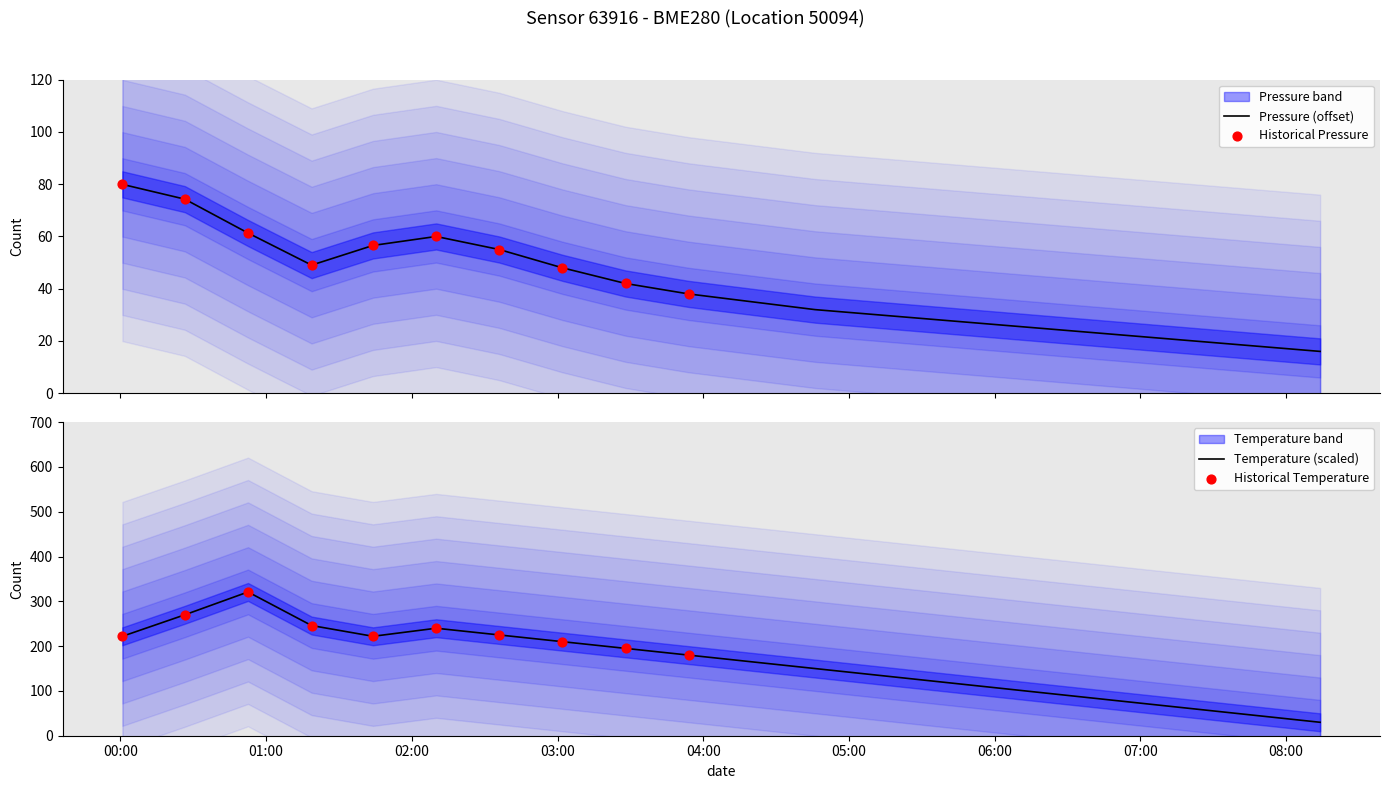

What are all the series names shown in the legend?

pressure, temperature